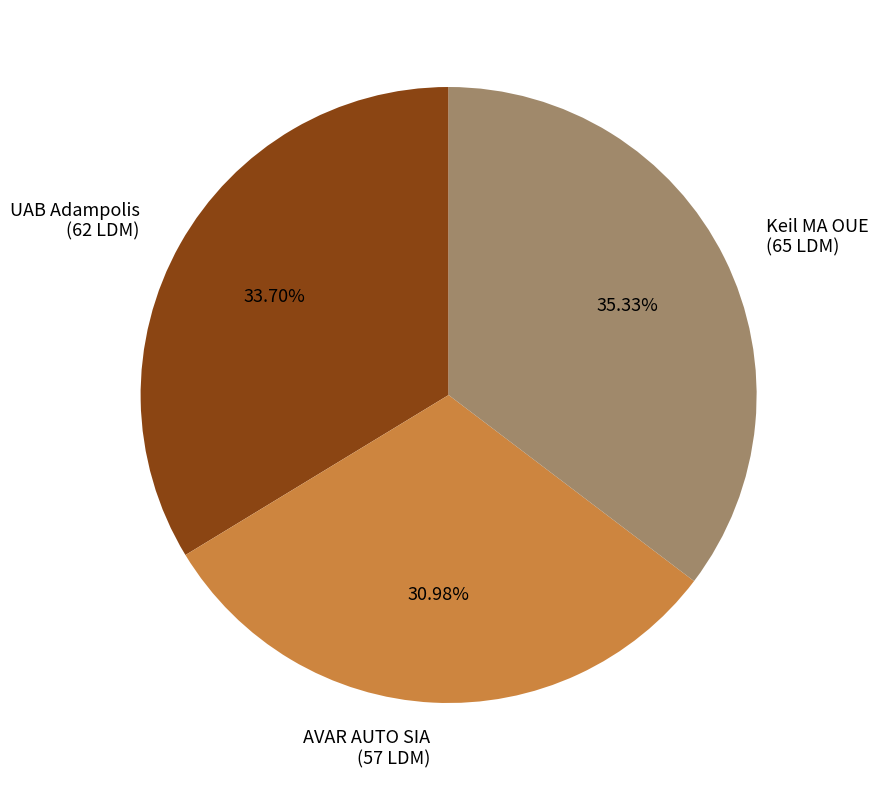

Is it true that UAB Adampolis is 34% of the pie?

True